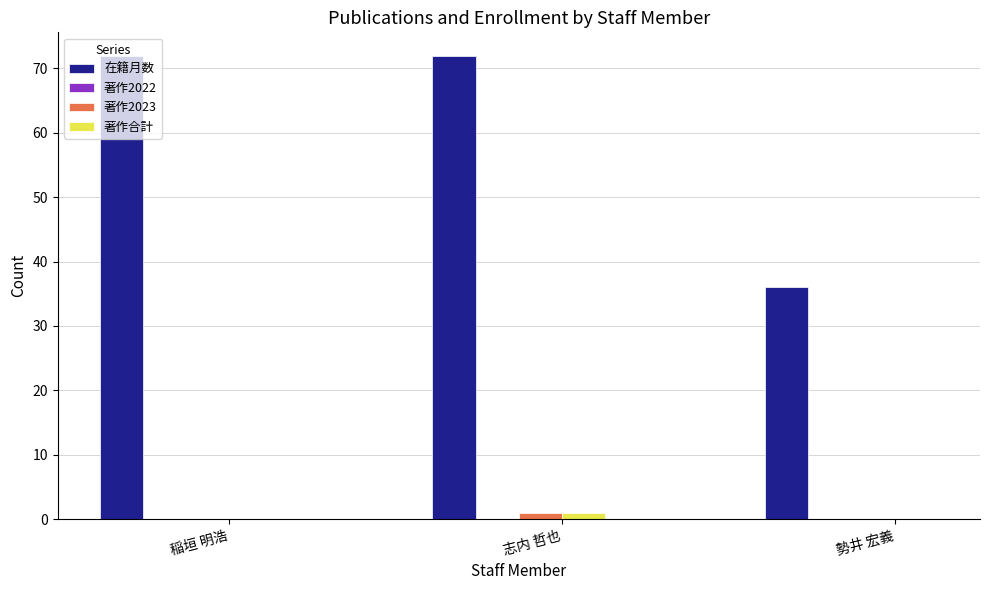

What is the difference between the 著作2023 values at 志内 哲也 and 勢井 宏義?

1